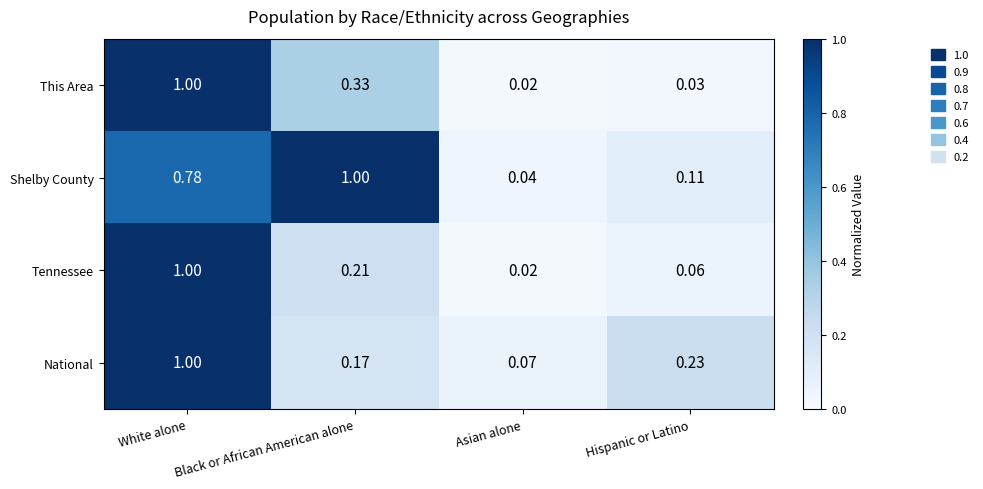

At which category is the sum across all series the highest?

White alone